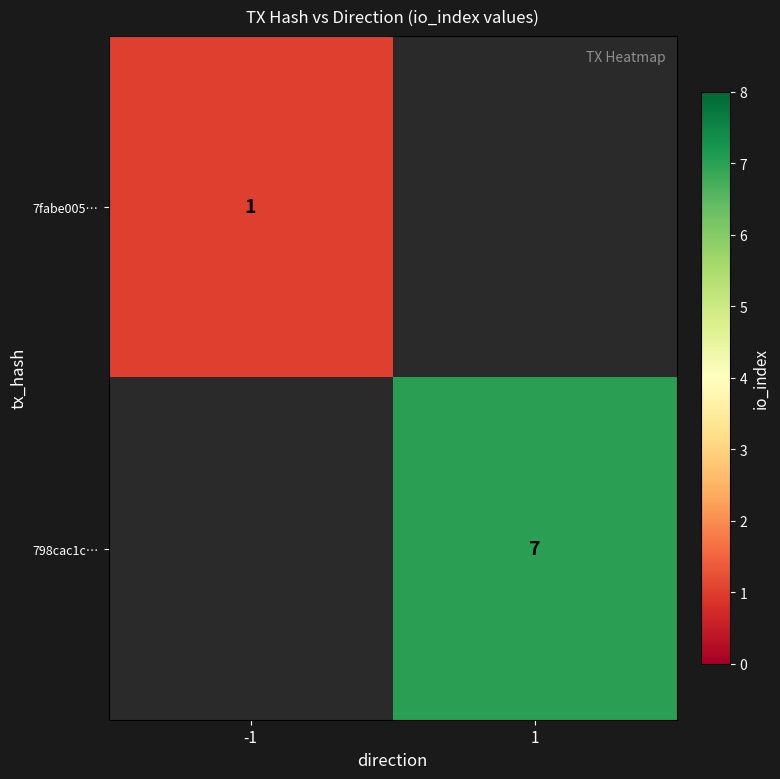

Is it true that 798cac1c… equals 11 at 1?

False